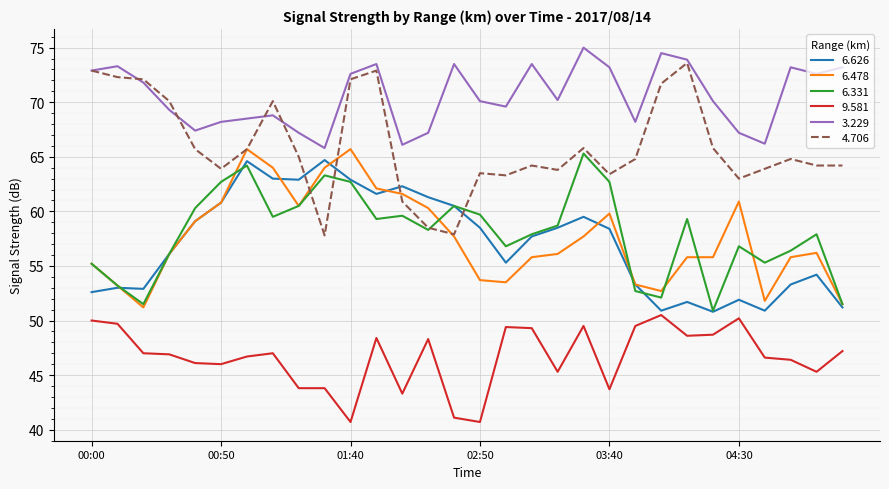

Is this an area chart (filled region under the line)?

No